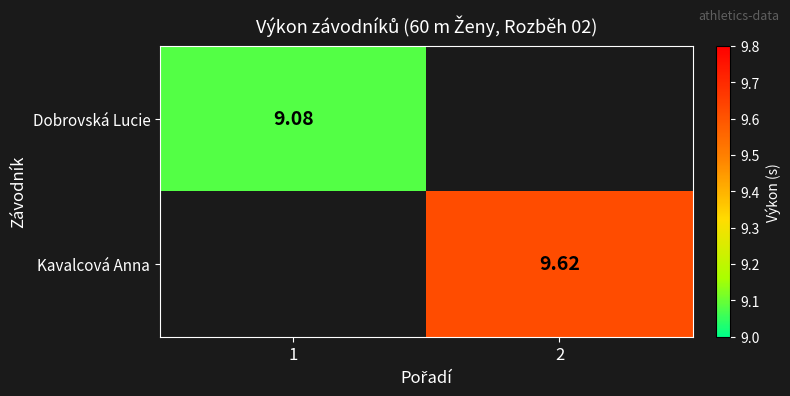

Rank the series by their maximum value, from lowest to highest.

Dobrovská Lucie, Kavalcová Anna